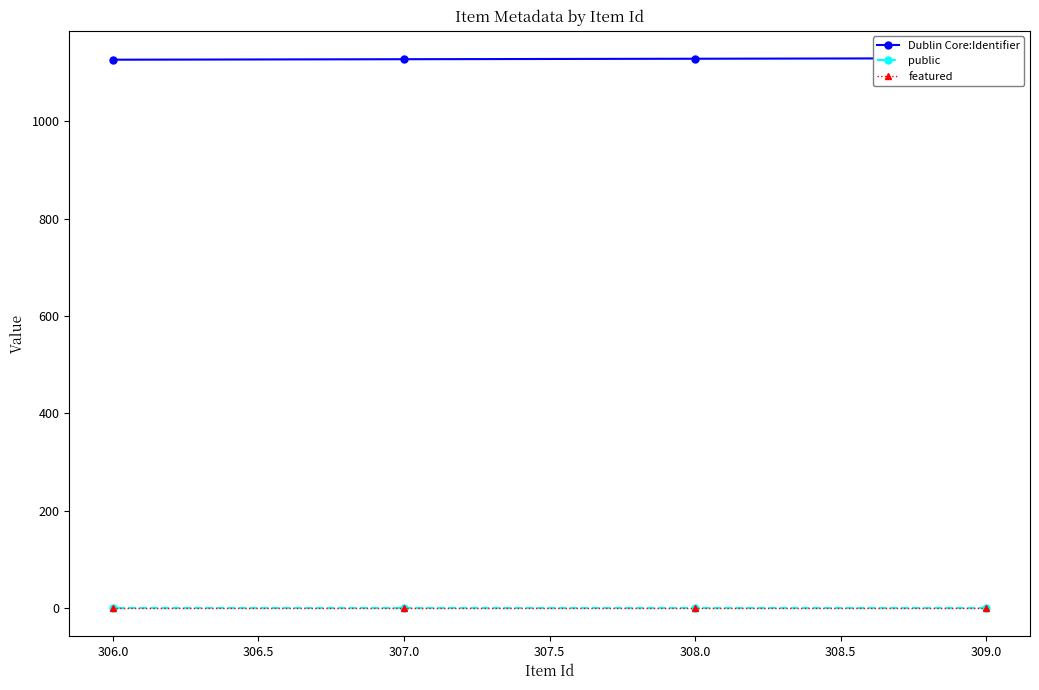

The featured series shows 0 at 309.0. True or false?

True